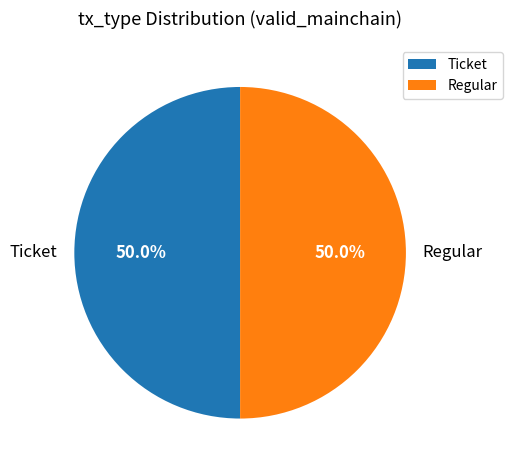

Count the number of slices in the pie.

2